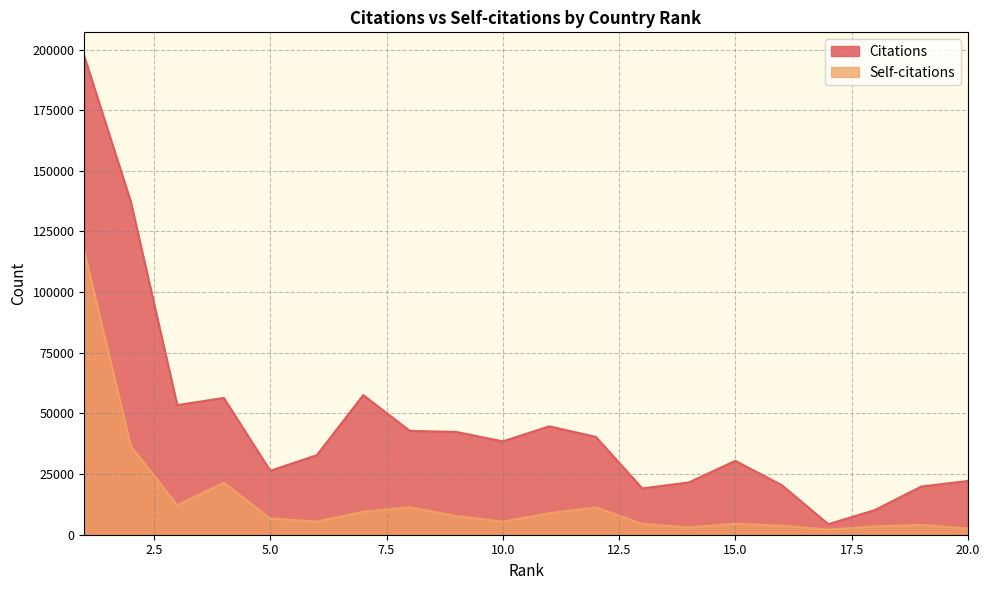

True or false: Self-citations has a value of 9469 at 7.

True